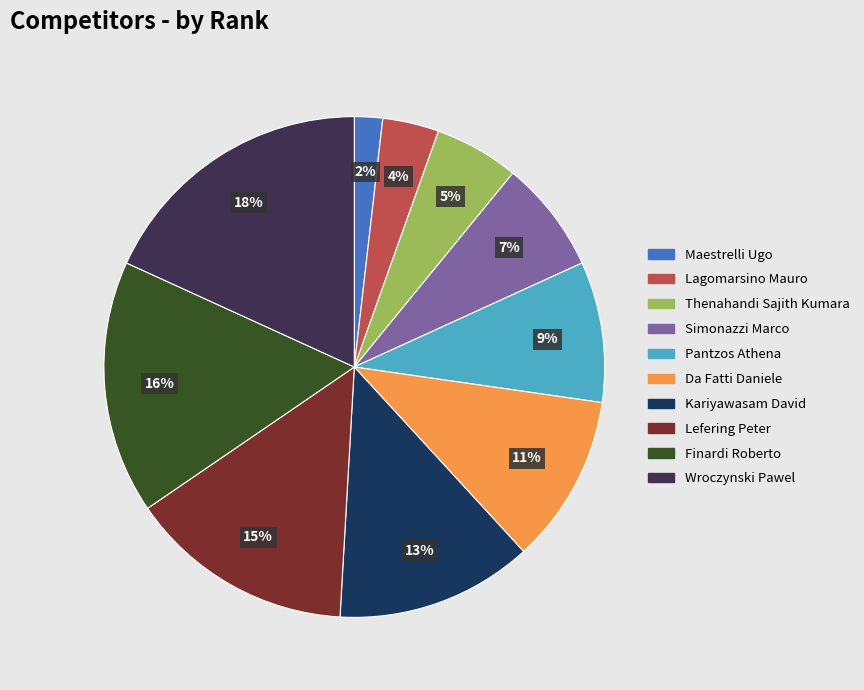

What is the smallest slice in the pie chart?

Maestrelli Ugo